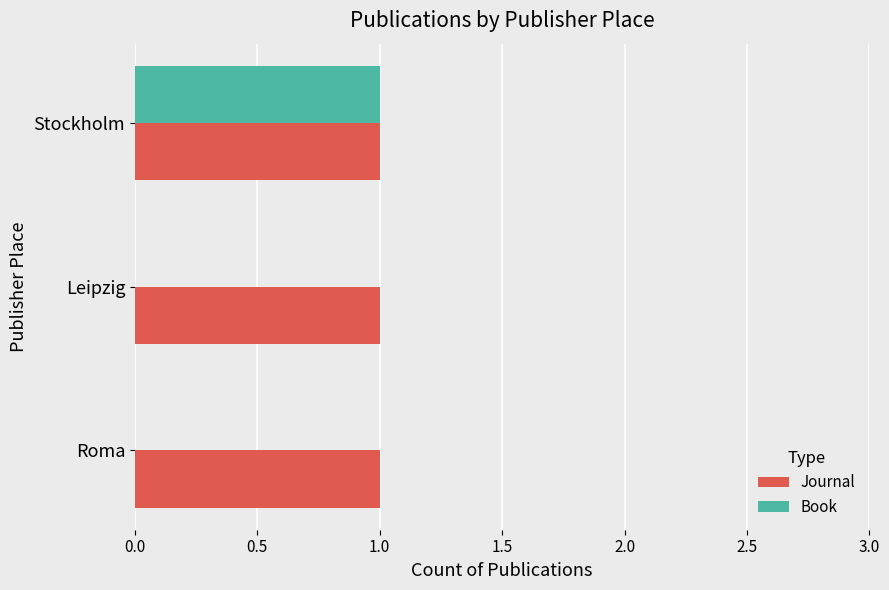

True or false: Book has a value of 0 at Leipzig.

True